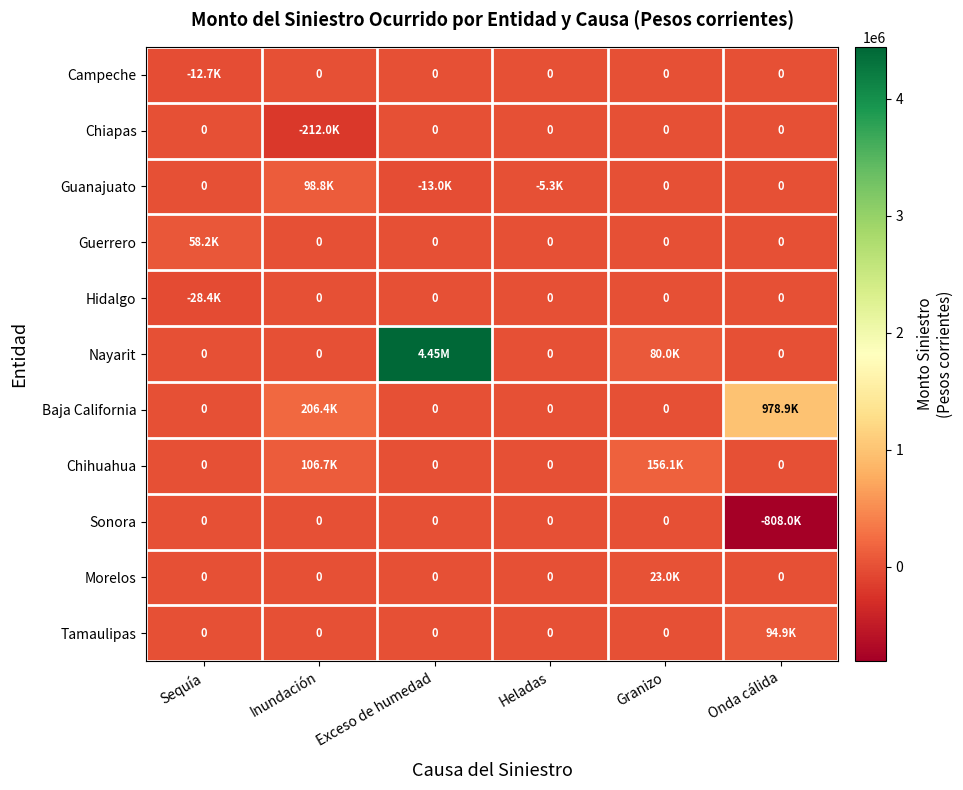

What is the lowest value of the Sonora series?

-807950.0